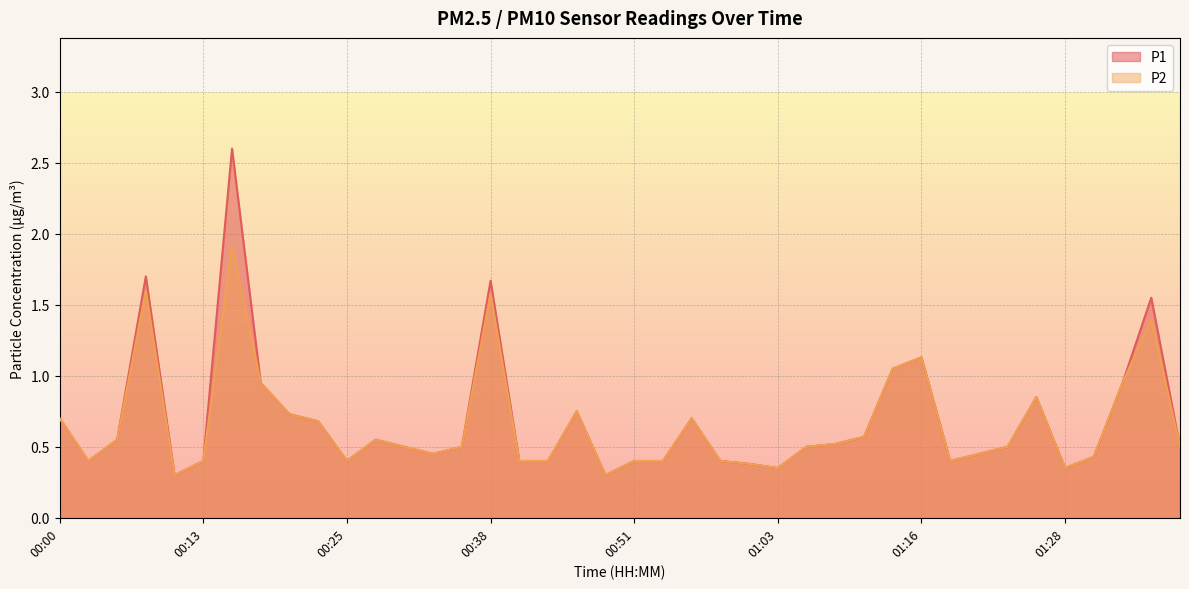

Rank the series by their maximum value, from highest to lowest.

P1, P2